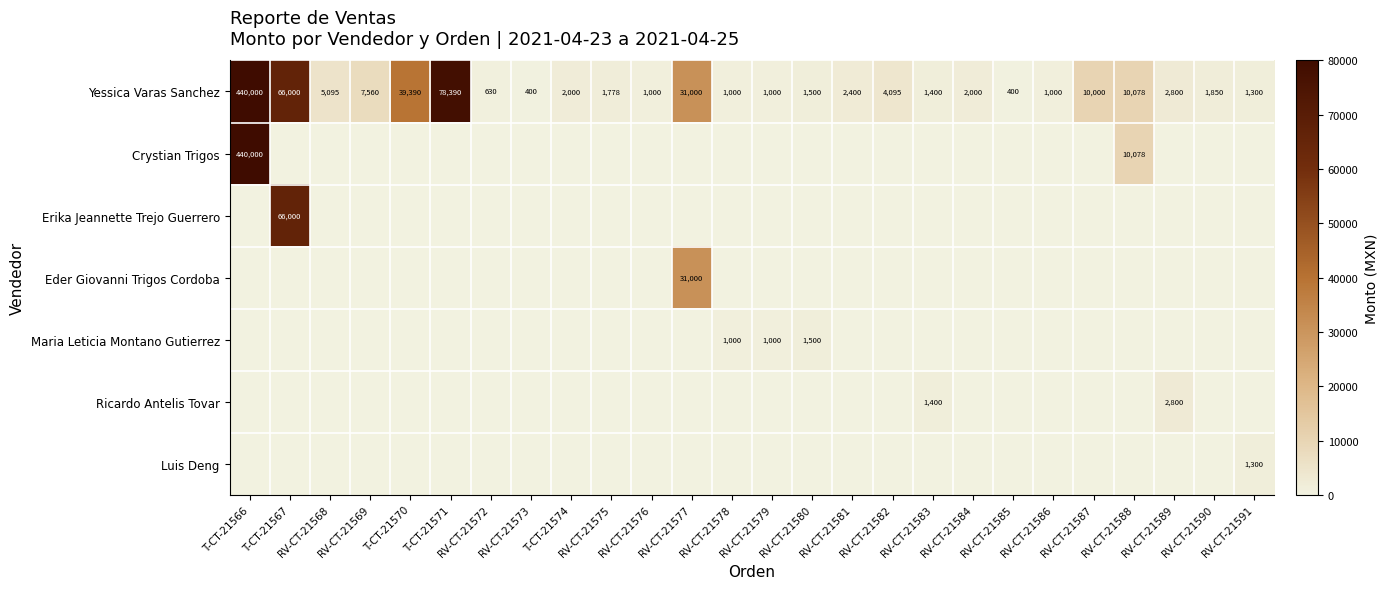

What is the total value across all series at RV-CT-21591?

2600